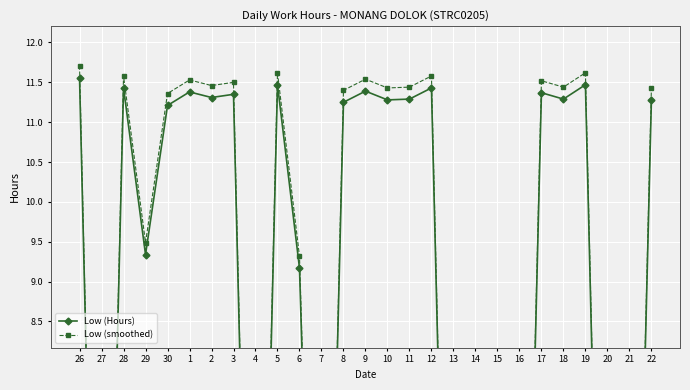

What is the difference between the maximum and minimum values in the Low (smoothed) series?

11.7